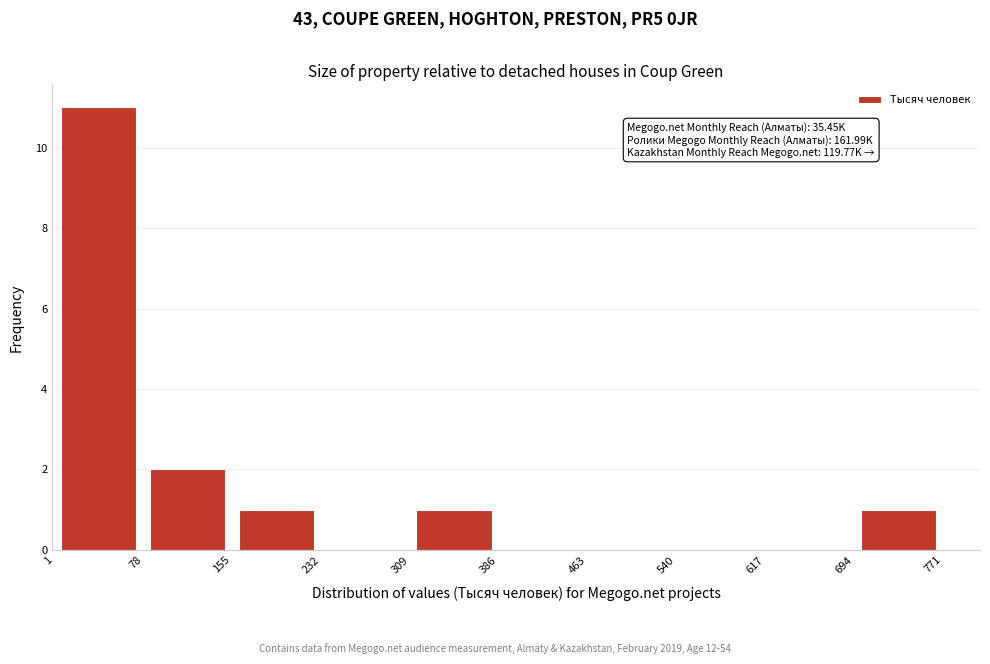

Over which range of the x-axis is the bar tallest?

1 to 78